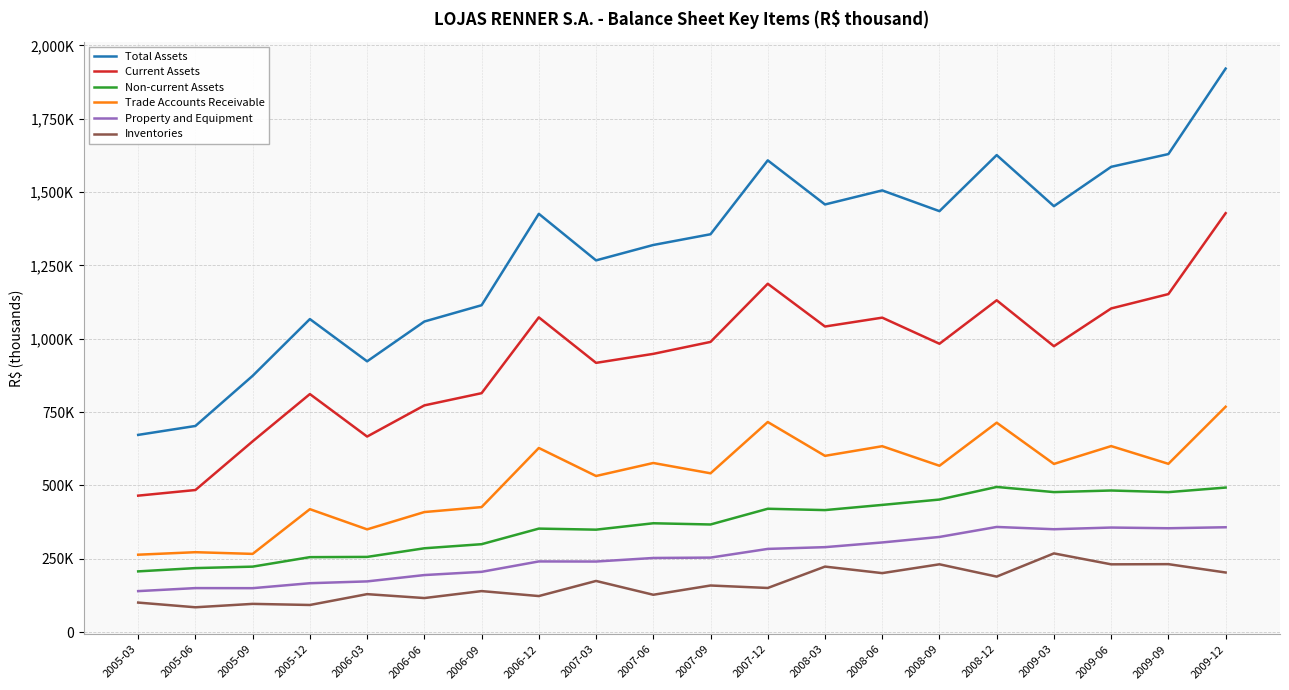

Where does the Non-current Assets series first go above 371177?

2007-12